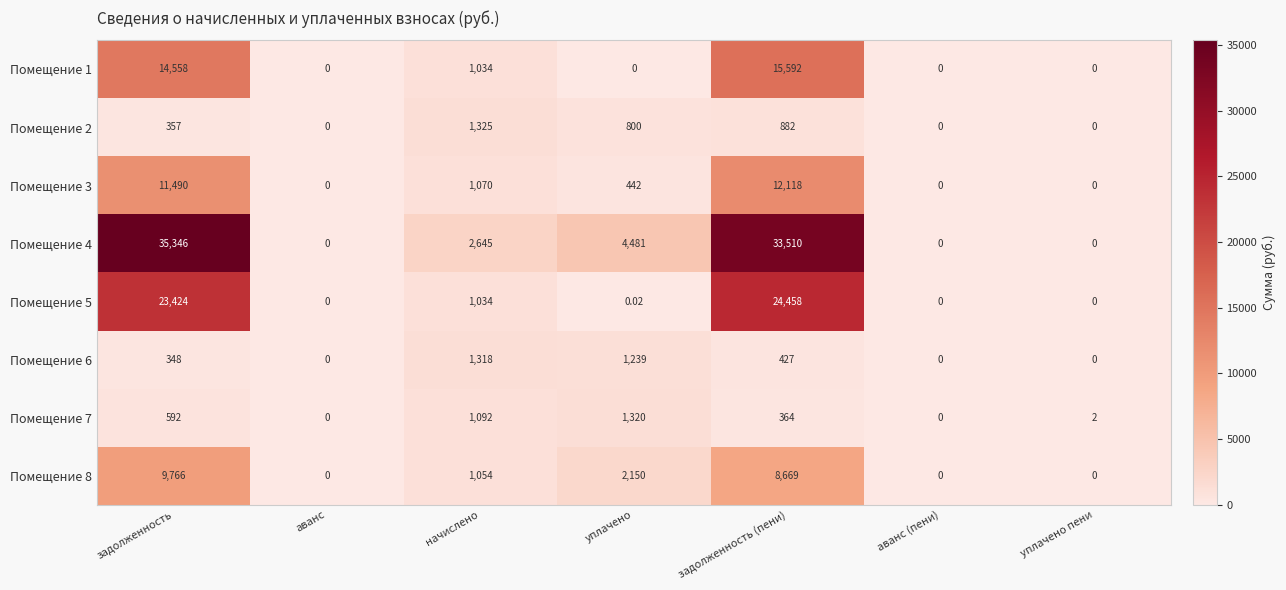

How many positive values does the Помещение 7 series have?

5